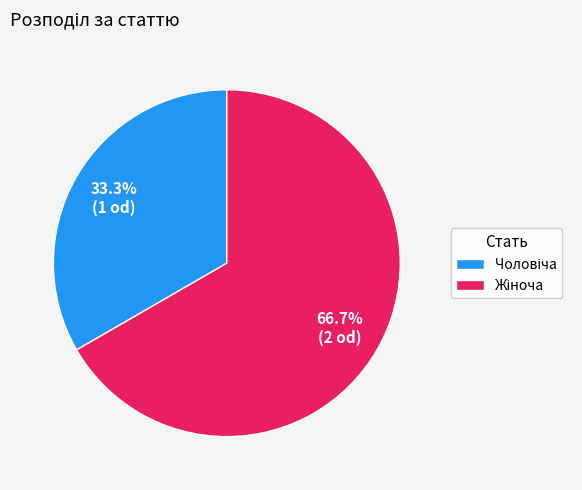

Is there a majority slice in this chart?

Yes